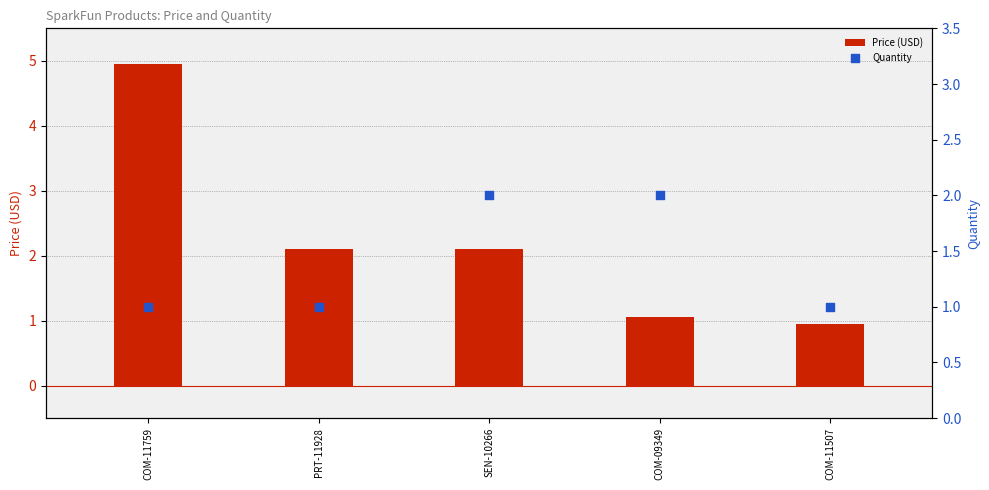

What are all the series names shown in the legend?

Price (USD), Quantity